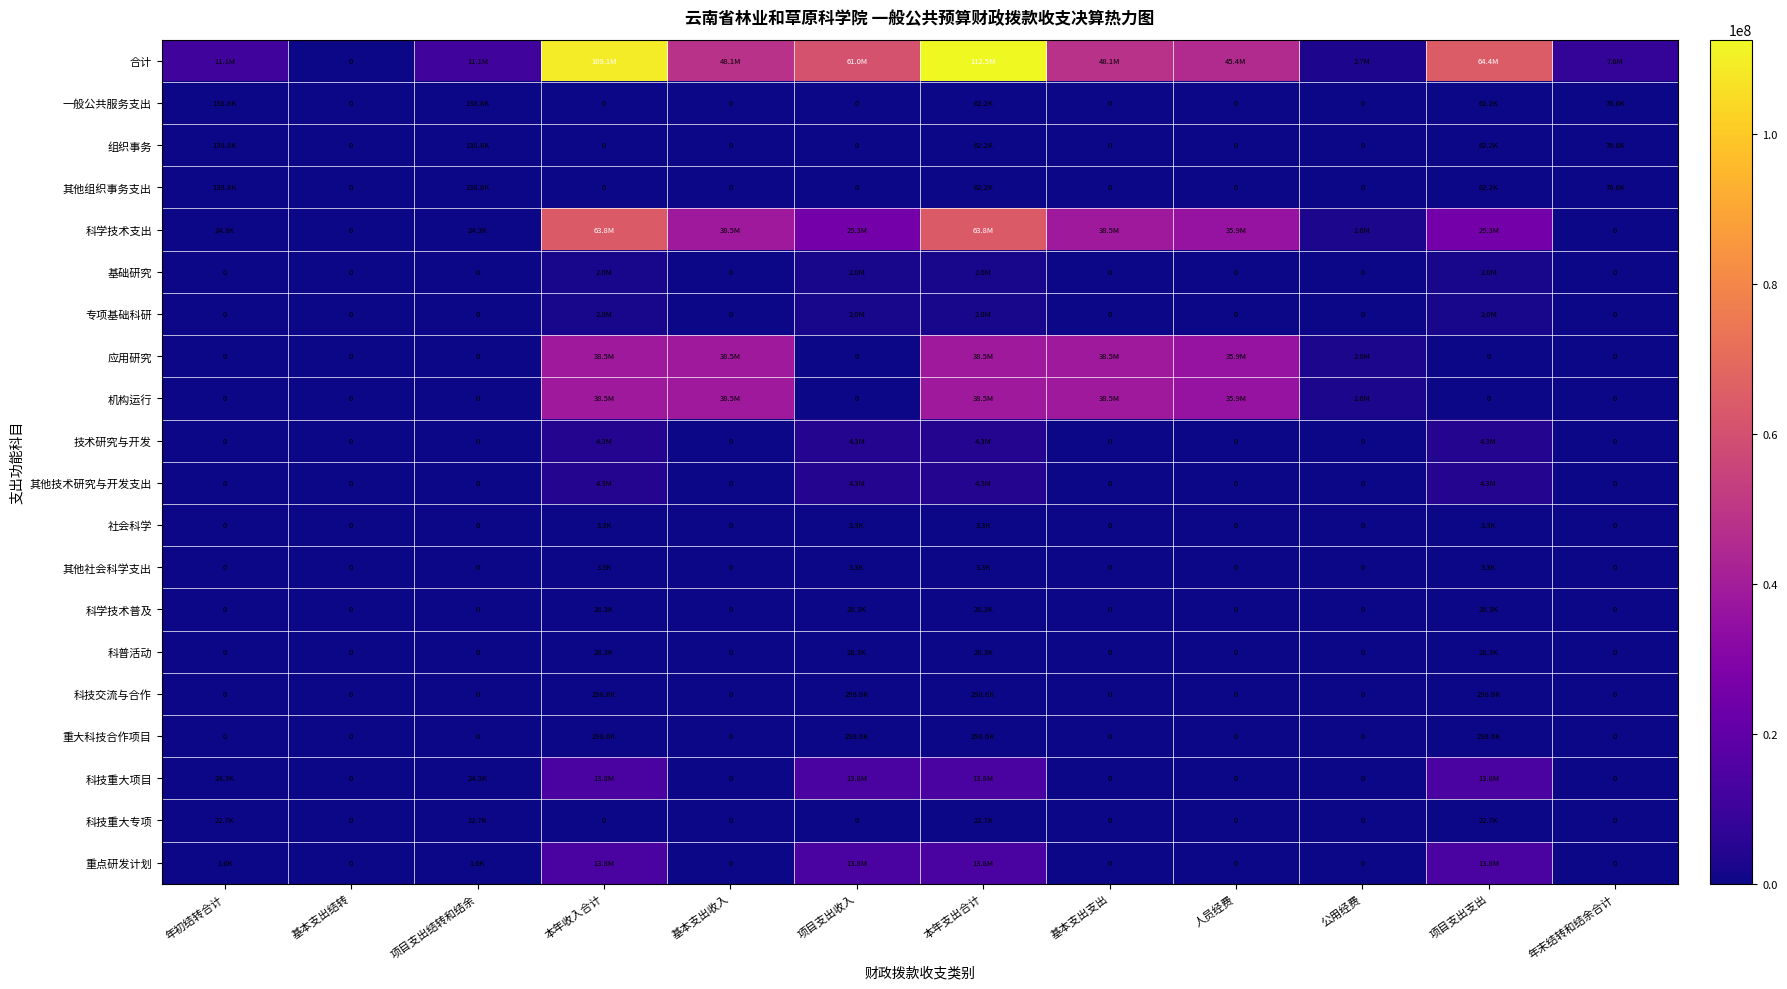

What is the difference between the 合计 values at 人员经费 and 年初结转合计?

34330472.4